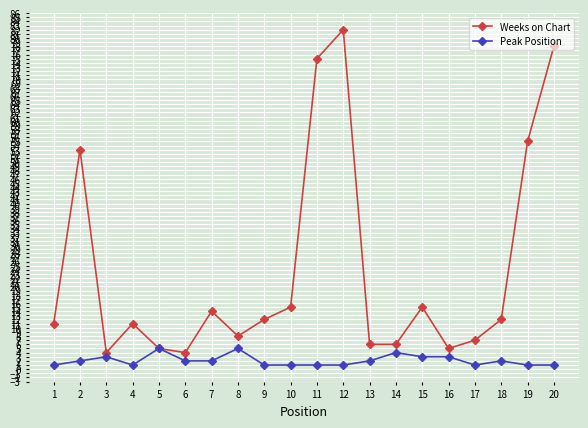

Does the chart have visible grid lines?

Yes